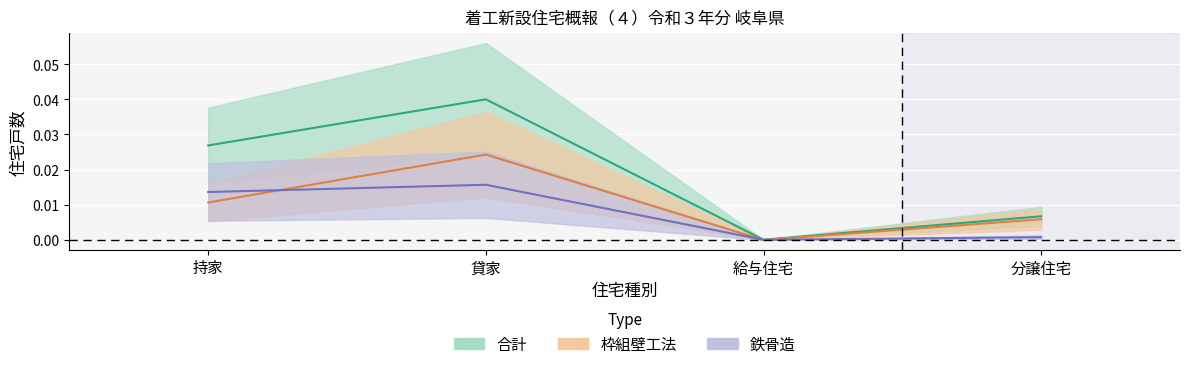

Between 持家 and 貸家, which series saw the biggest shift?

枠組壁工法